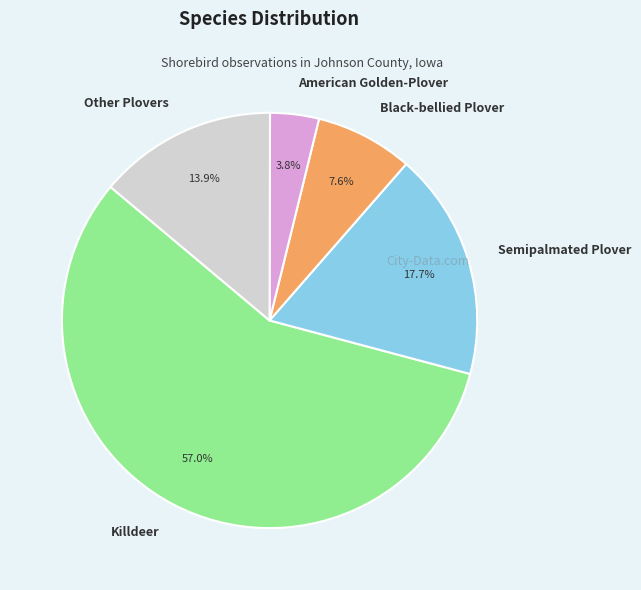

What is the smallest slice in the pie chart?

American Golden-Plover